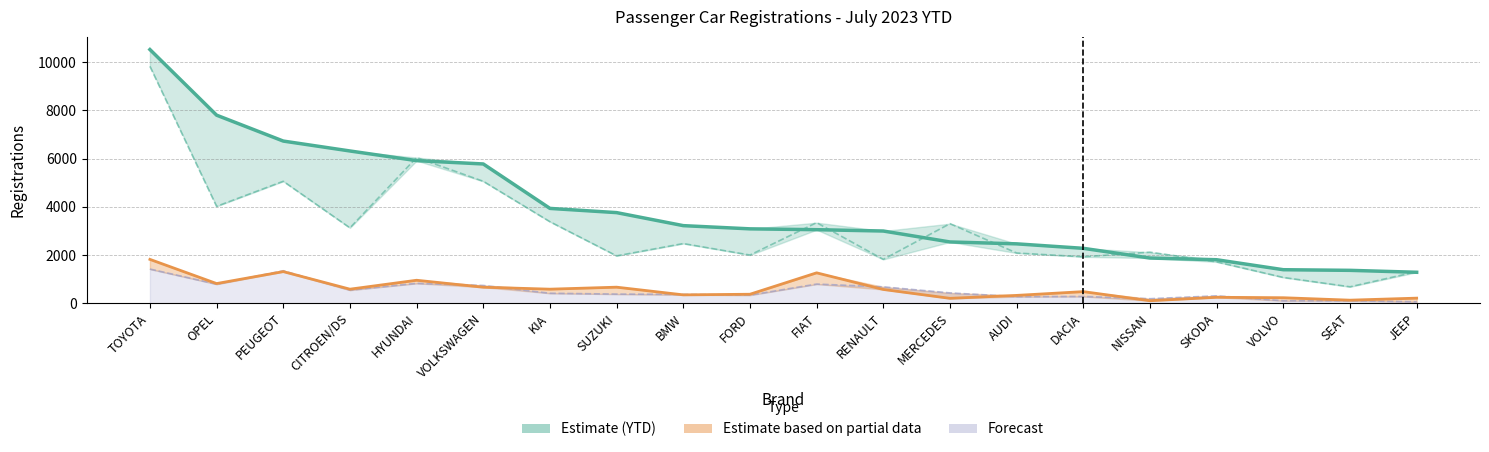

What is the difference between the second highest and second lowest values in the July 2023 series?

1184